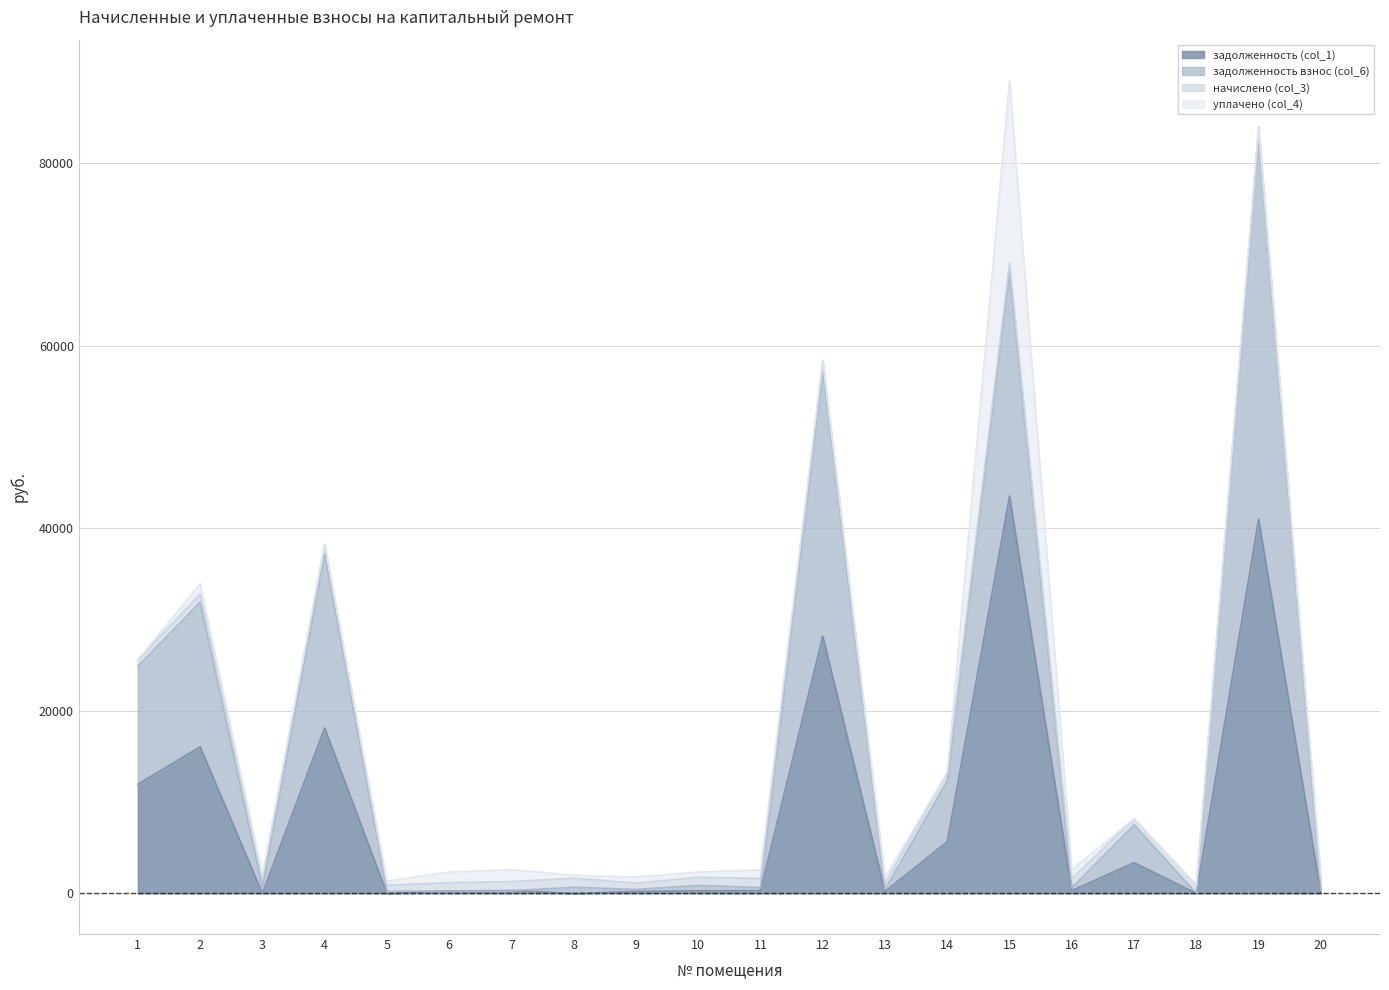

Where does the задолженность (col_1) series first go above 301?

1